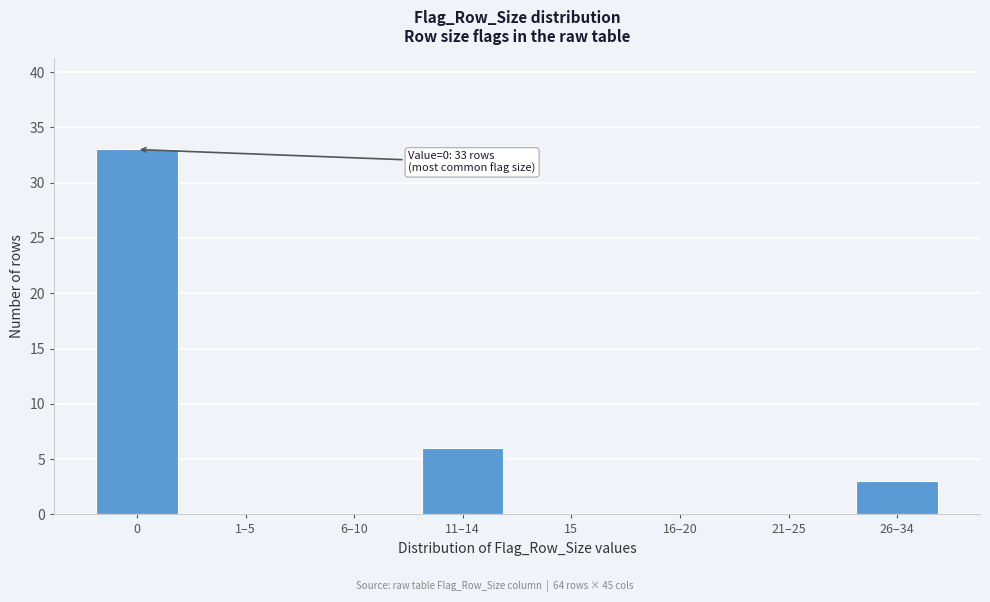

Reading left to right, what are all the values shown in this chart?

0=33	1–5=0	6–10=0	11–14=6	15=0	16–20=0	21–25=0	26–34=3